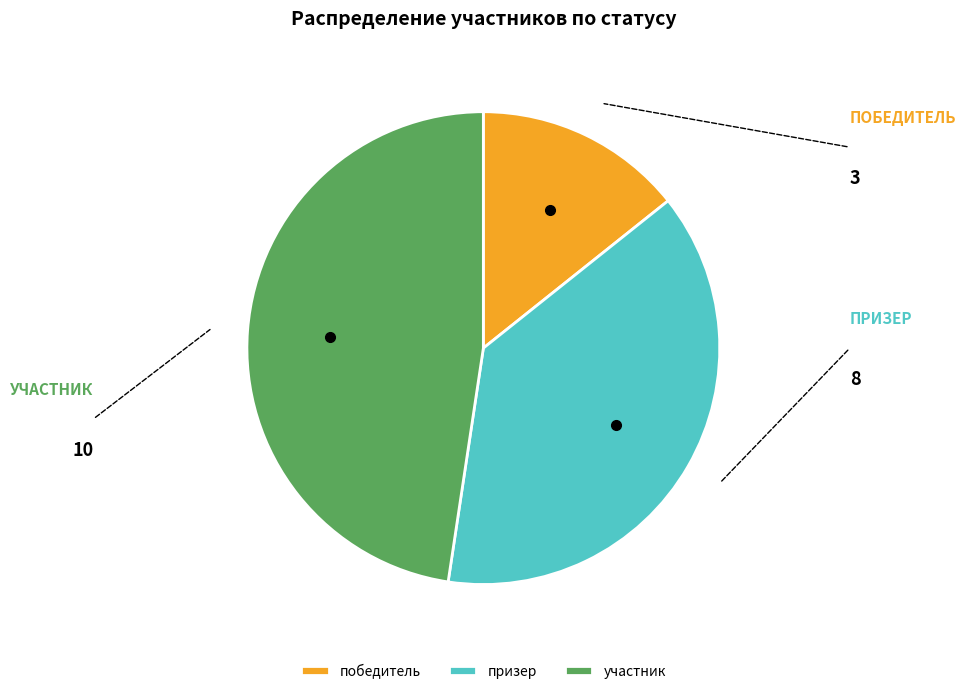

True or false: призер accounts for 30% of the total.

False